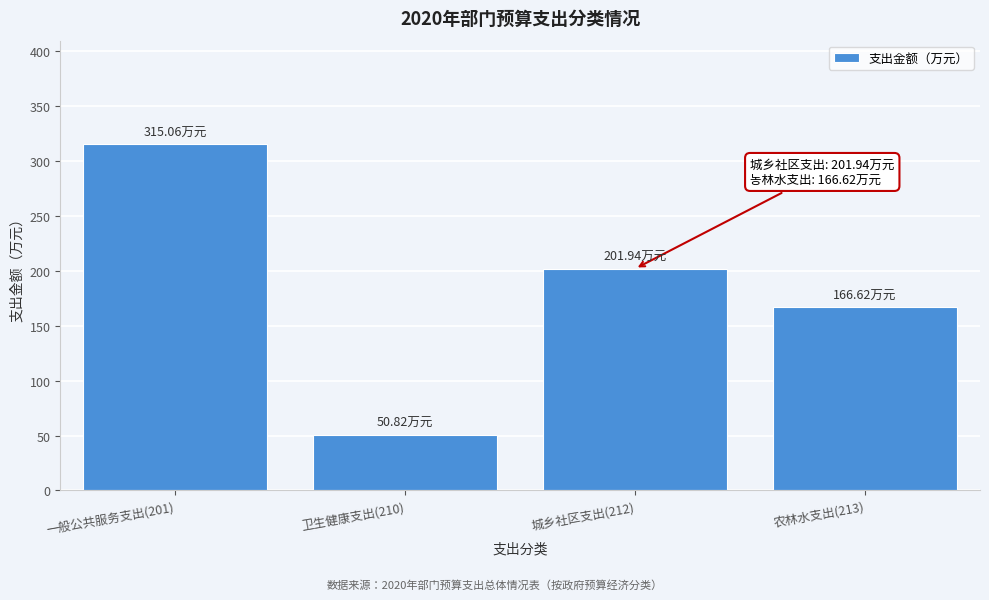

List the labels in order of value, largest first.

一般公共服务支出(201), 城乡社区支出(212), 农林水支出(213), 卫生健康支出(210)